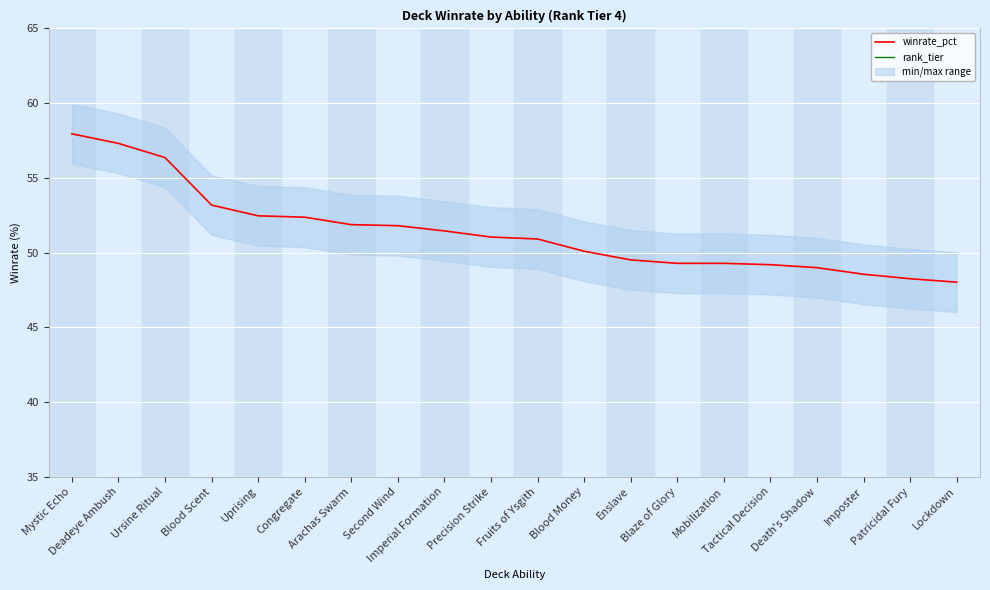

Reading left to right, extract all data points from this chart.

winrate_pct: 58.0	57.3	56.4	53.2	52.5	52.4	51.9	51.8	51.5	51.0	50.9	50.1	49.5	49.3	49.3	49.2	49.0	48.5	48.2	48.0
rank_tier: 4.0	4.0	4.0	4.0	4.0	4.0	4.0	4.0	4.0	4.0	4.0	4.0	4.0	4.0	4.0	4.0	4.0	4.0	4.0	4.0